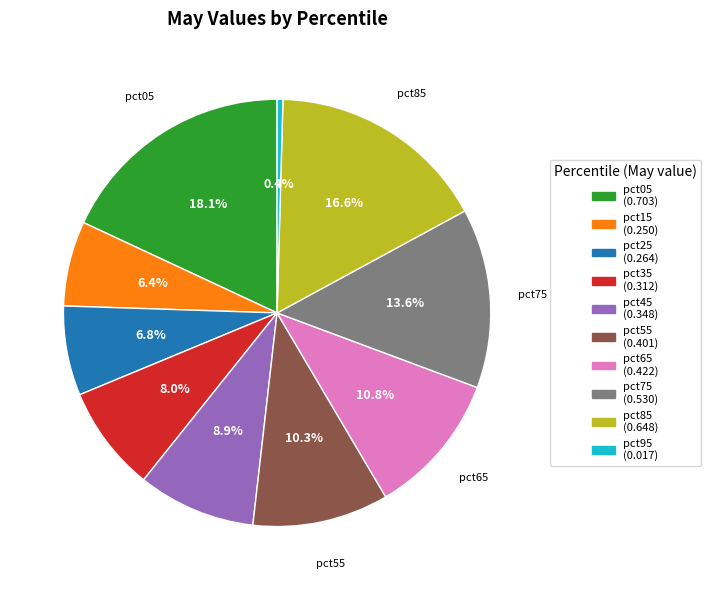

Does any single category account for the majority?

No